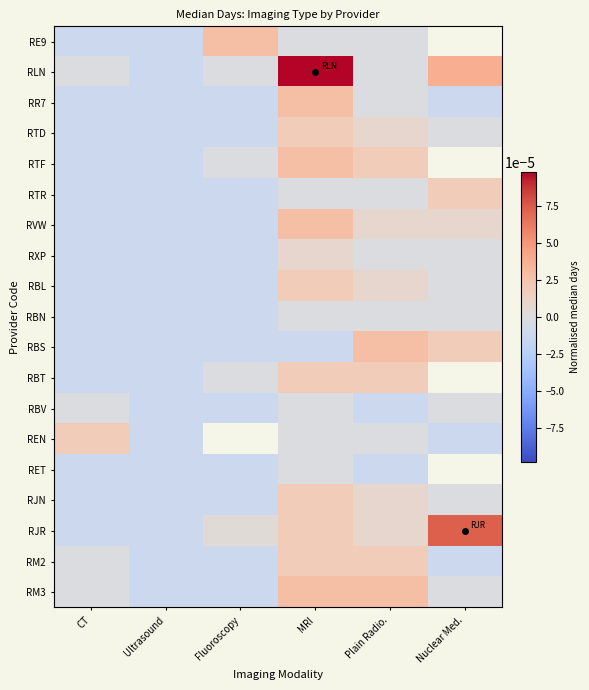

Where does the RXP series first go above 0?

MRI